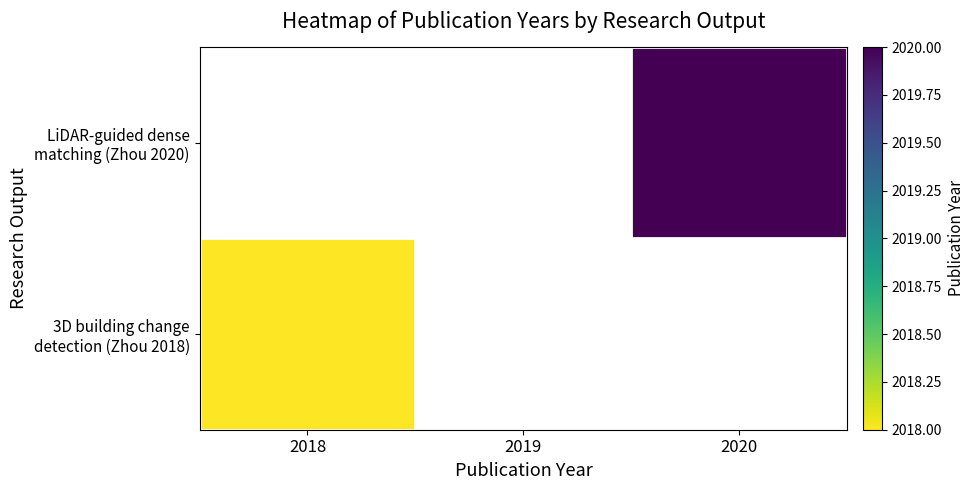

What is the greatest value displayed?

2020.0